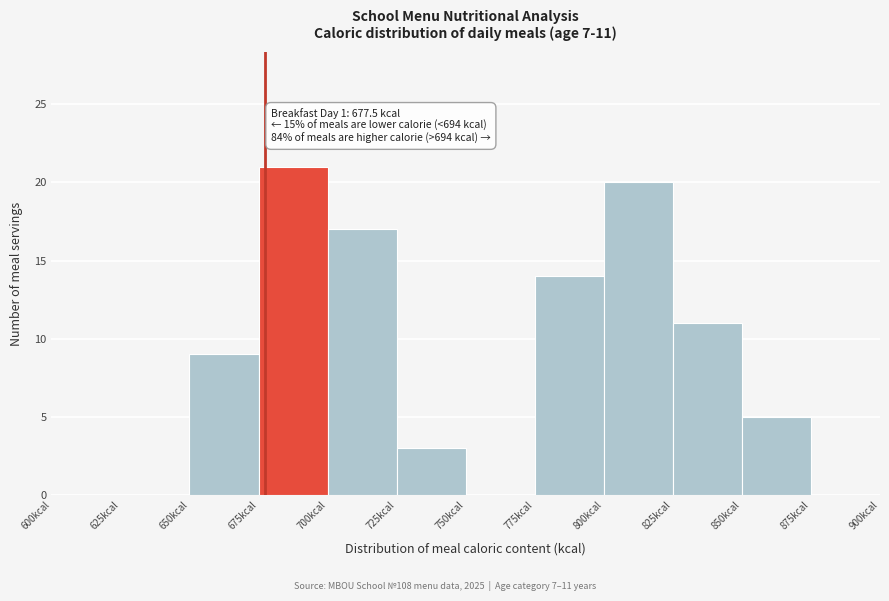

Which range on the x-axis has the tallest bar?

675 to 700